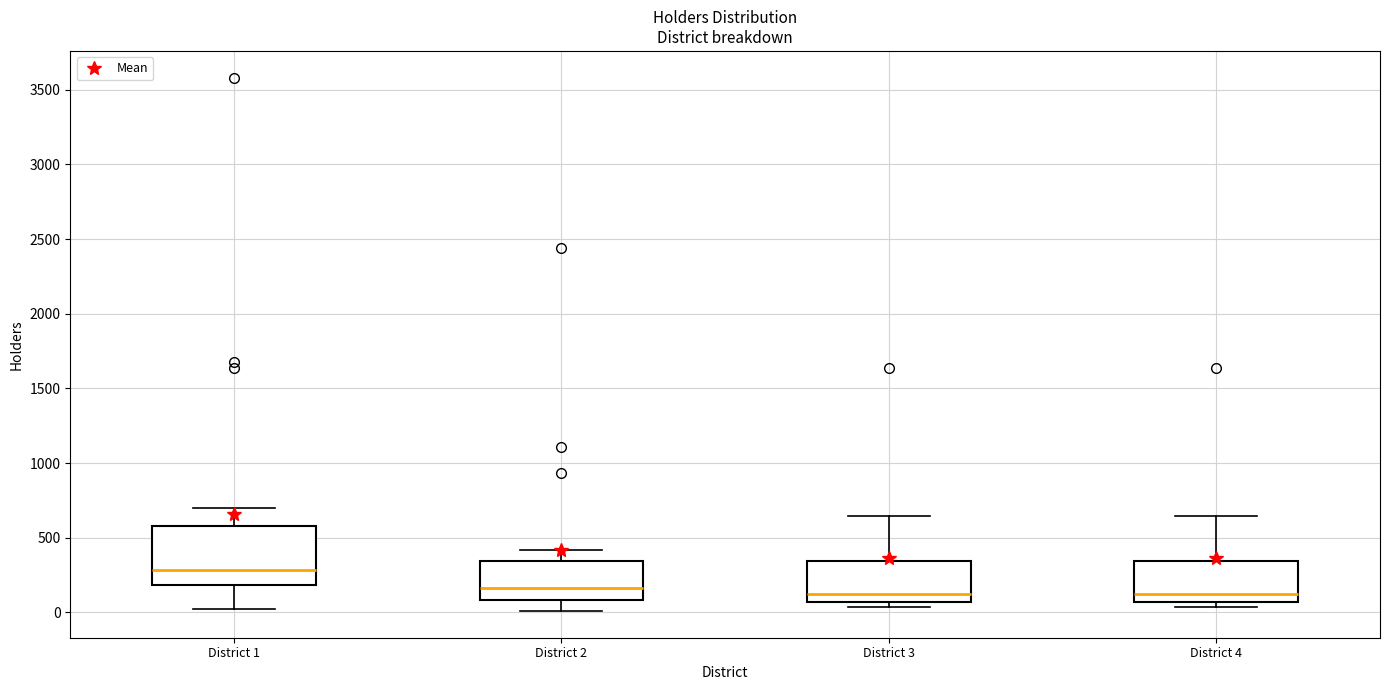

Reading left to right, read every box against the y-axis: the position of its median line, the range the box covers, and the ends of its whiskers. The values are not printed on the chart, so give them approximately, as read against the axis.

District 1: median 300, box 200 to 600, whiskers 0 to 700
District 2: median 150, box 100 to 350, whiskers 0 to 400
District 3: median 100, box 50 to 350, whiskers 50 (just below the box's lower edge) to 650
District 4: median 100, box 50 to 350, whiskers 50 (just below the box's lower edge) to 650